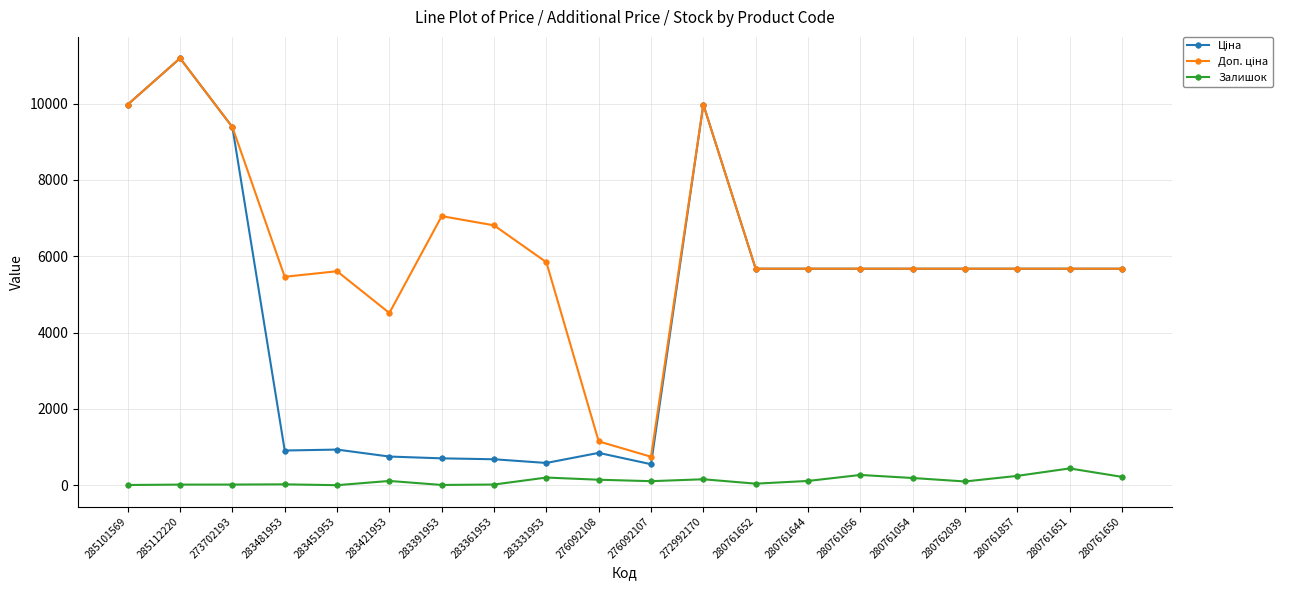

What is the maximum value shown in the chart?

11188.2